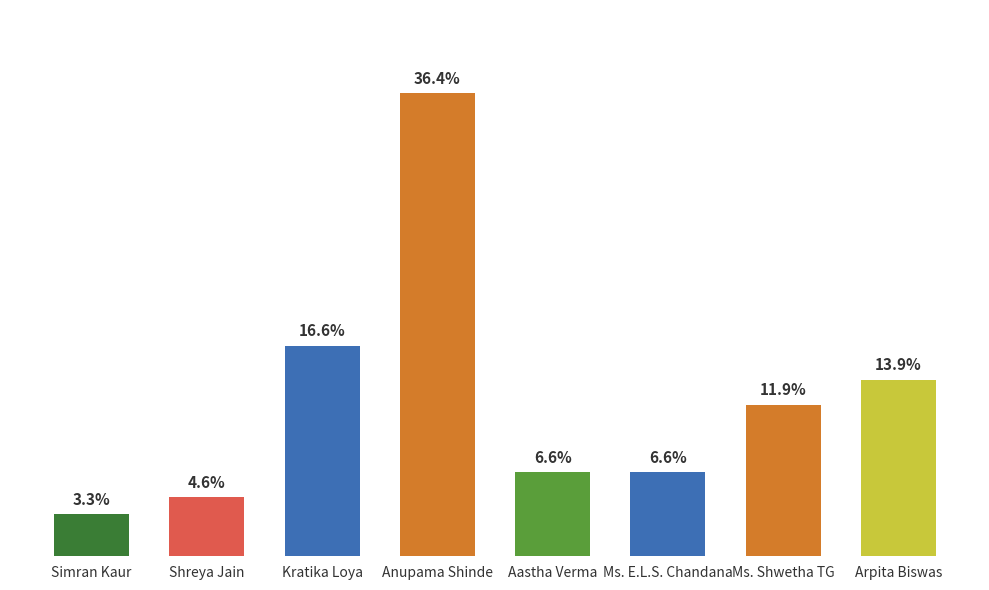

Which label corresponds to the largest value in the chart?

Anupama Shinde